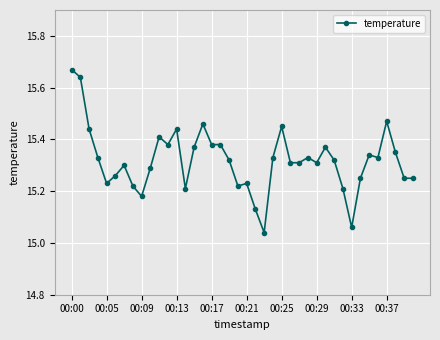

What is the difference between the maximum and minimum values?

0.6